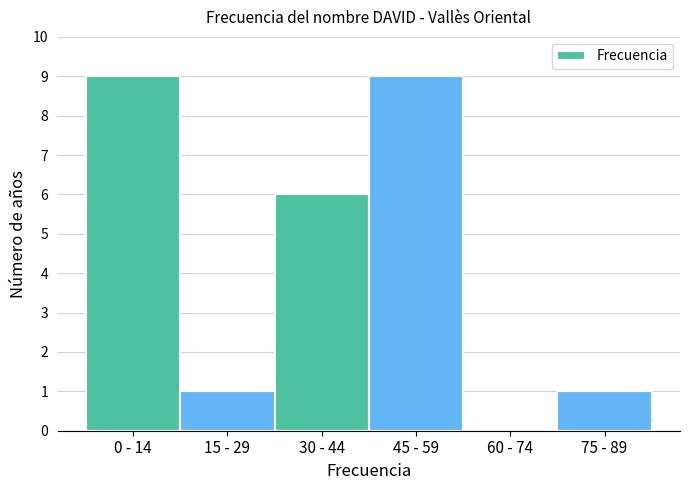

Reading right to left, list all the values displayed in this chart.

75 - 89=1	60 - 74=0	45 - 59=9	30 - 44=6	15 - 29=1	0 - 14=9